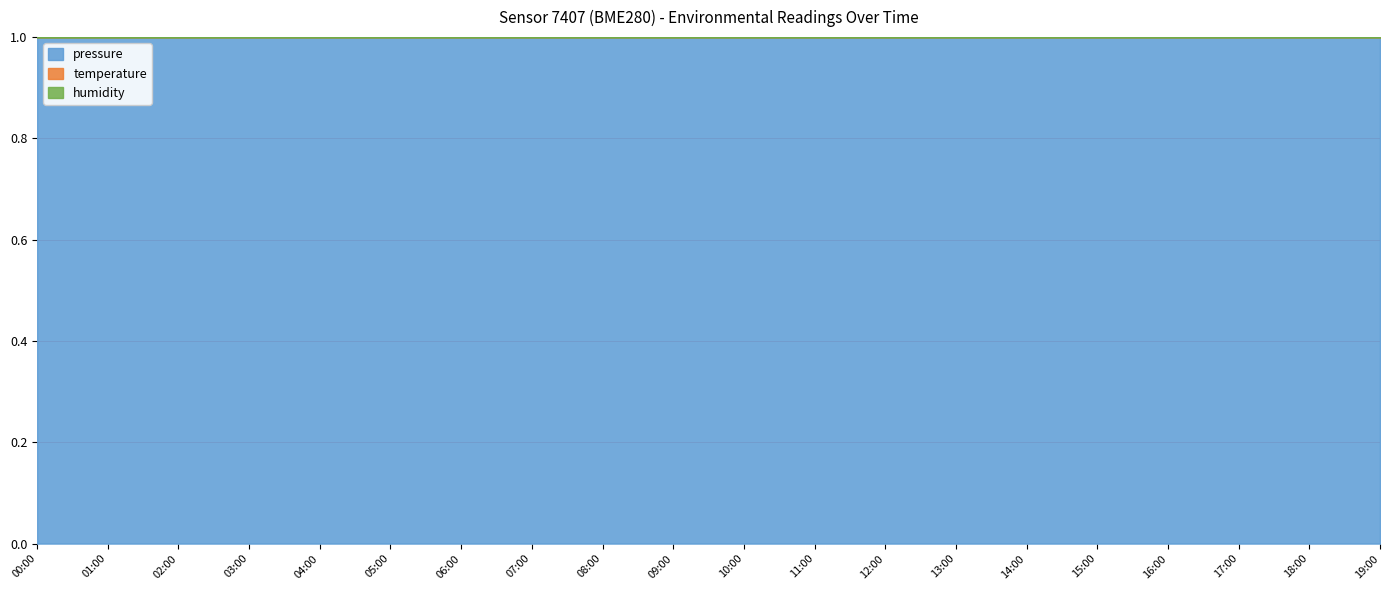

True or false: temperature and pressure cross at least once.

False